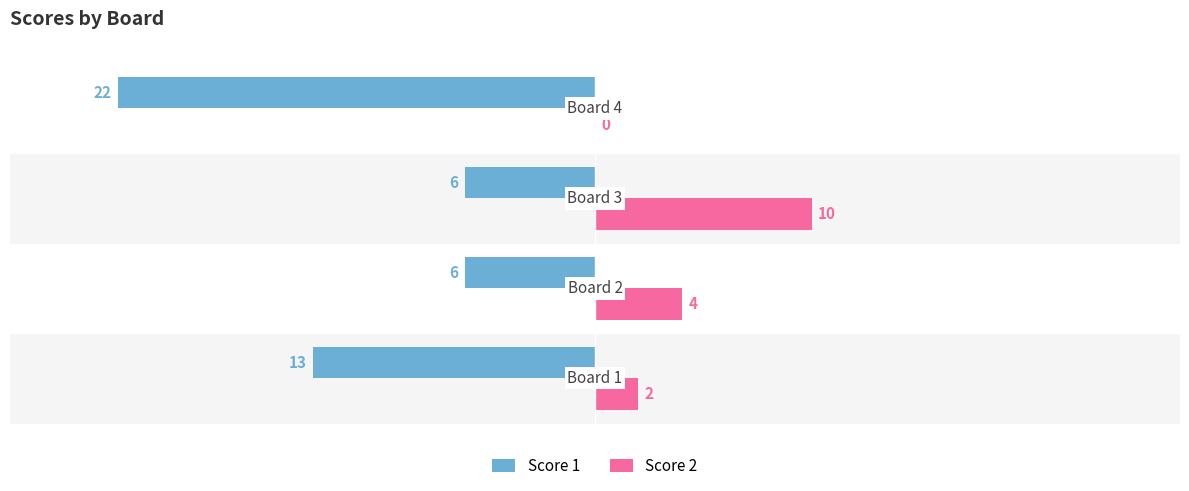

What is the maximum value for Score 1?

-6